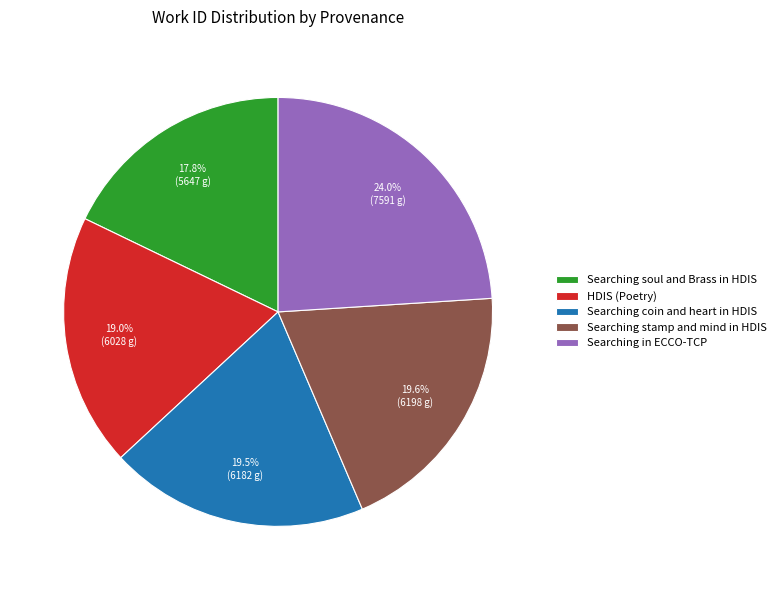

Which category has the smallest portion of the pie?

Searching soul and Brass in HDIS